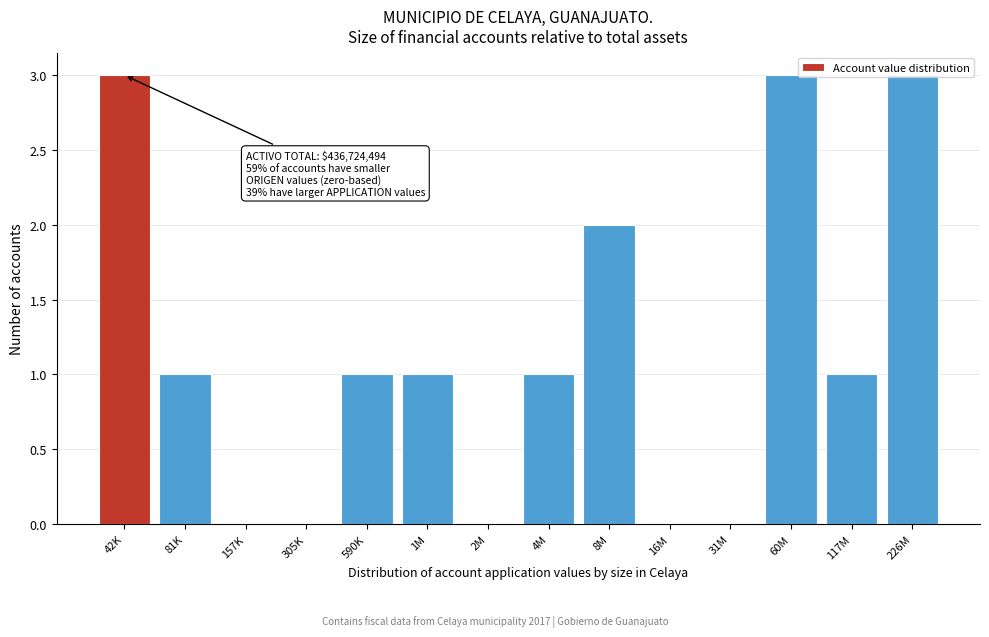

True or false: the data shows -2 at 31M.

False